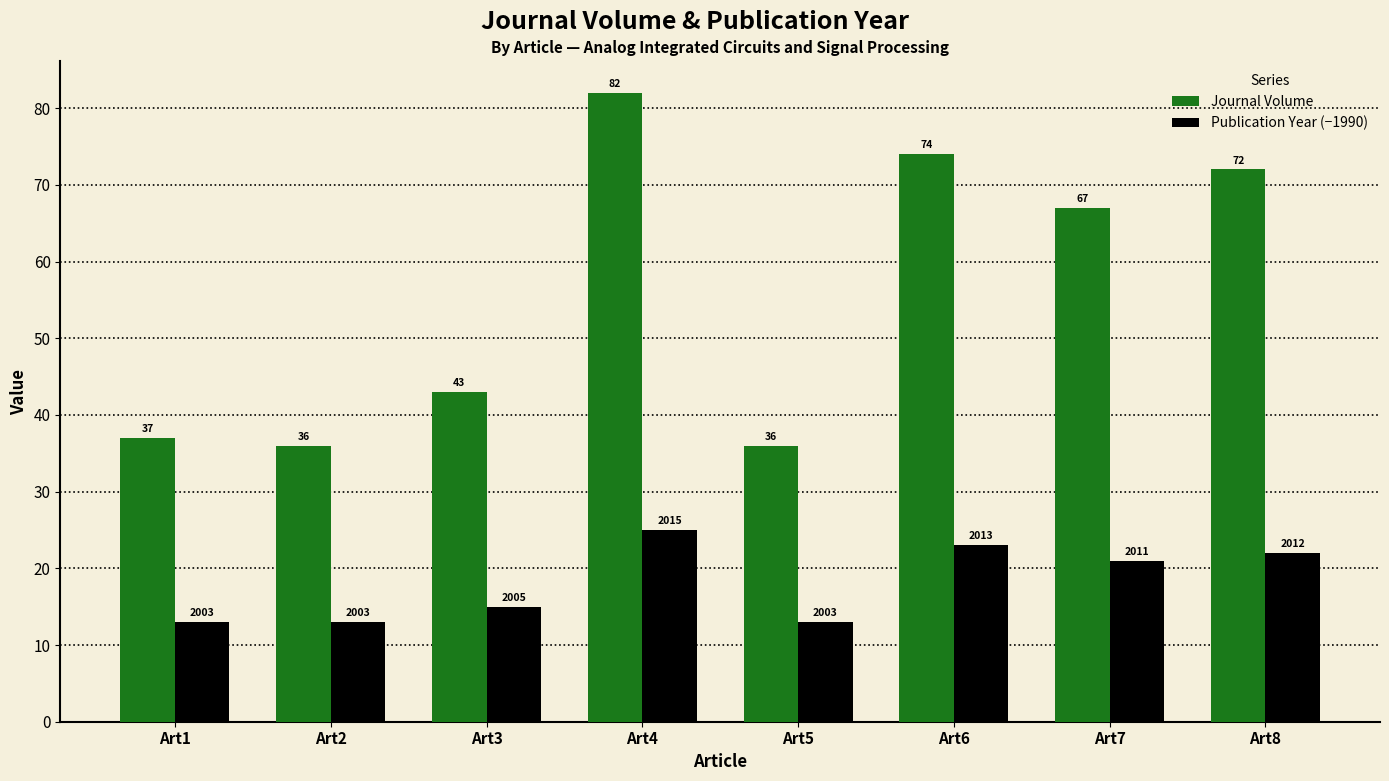

What is the average value of the Journal Volume series?

56